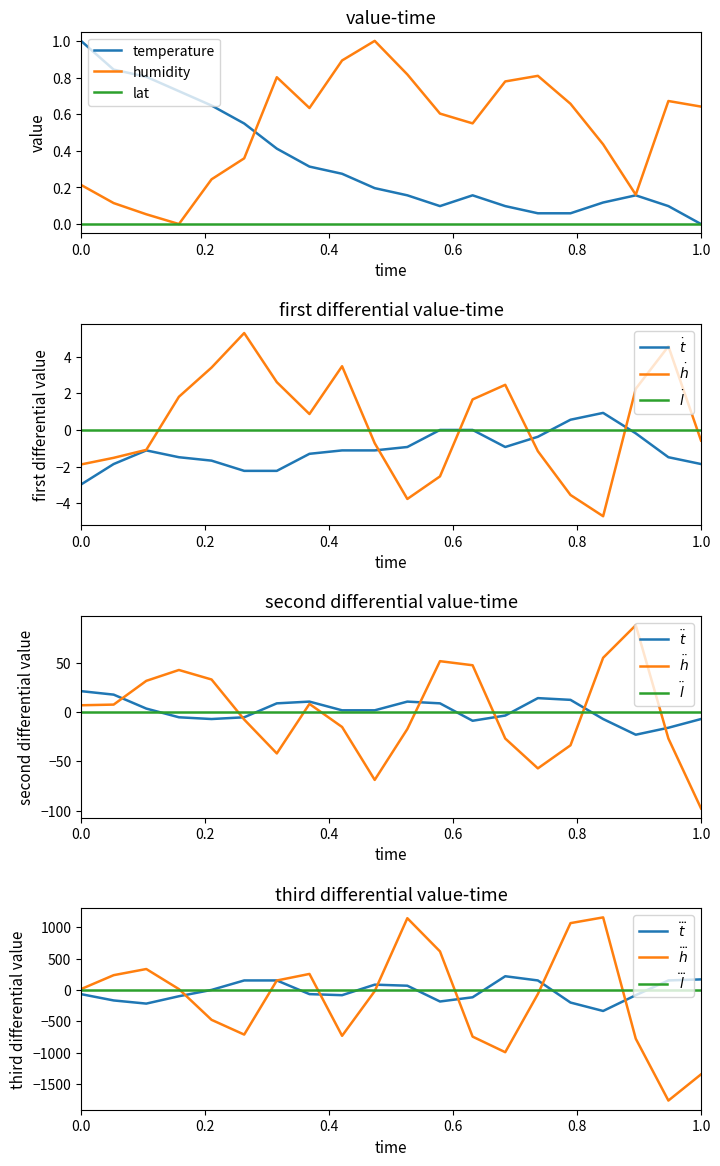

What is the highest value of the humidity series?

1.0